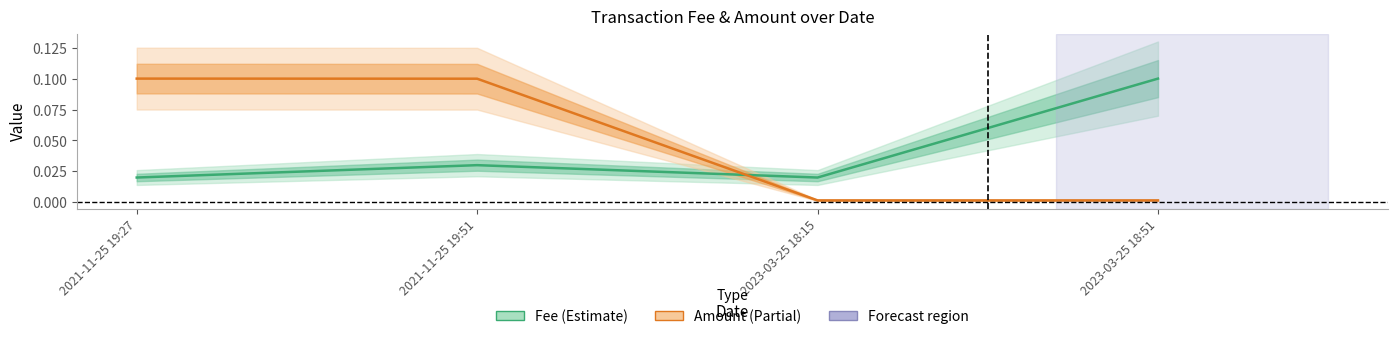

At which label does Amount (scaled) reach its peak?

2021-11-25 19:27